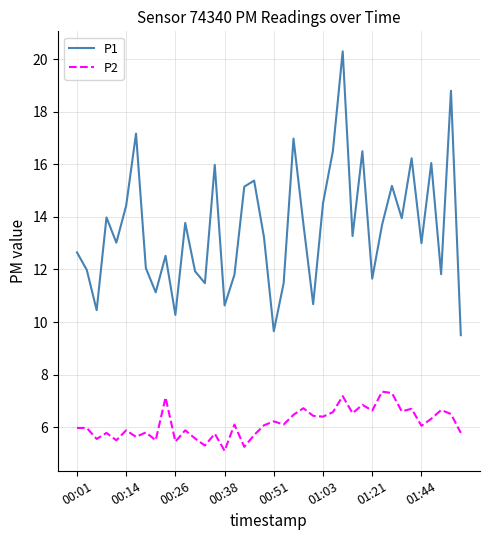

Rank the series by their average value, from highest to lowest.

P1, P2